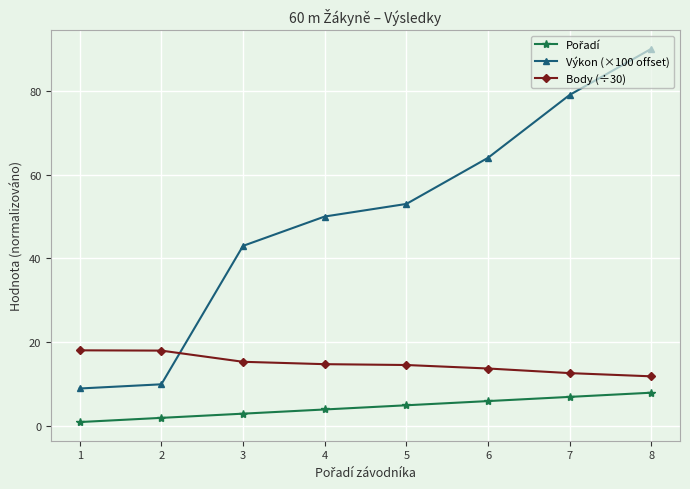

Which series has the largest total across all categories?

Výkon (×100 offset)